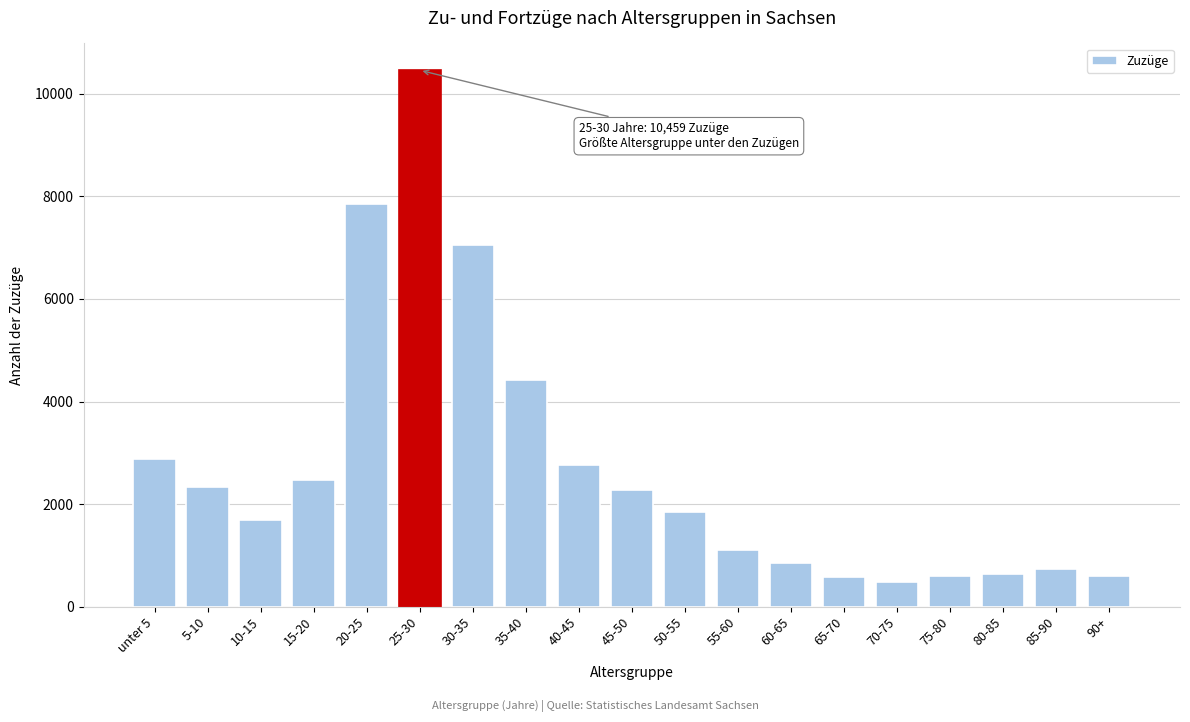

What is the label of the 17th bar from the left?

80-85